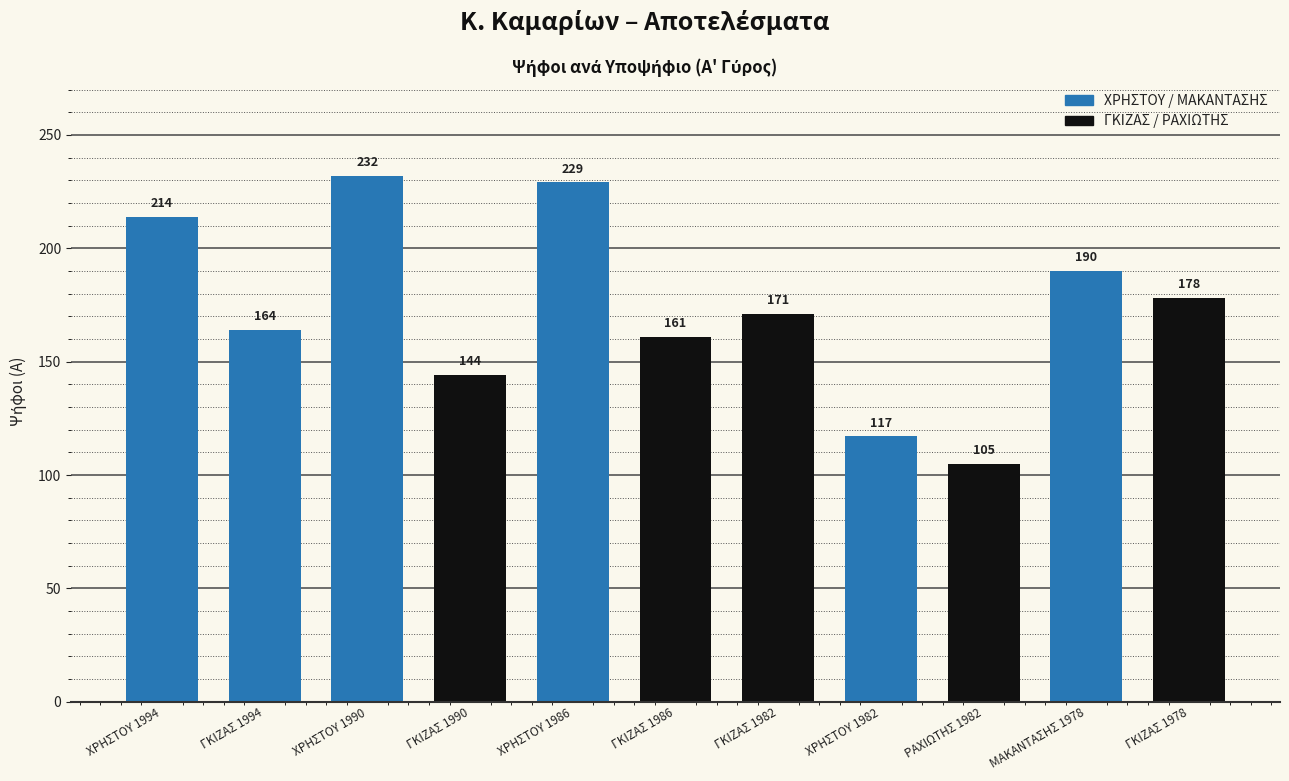

True or false: the data shows 253 at ΓΚΙΖΑΣ 1994.

False